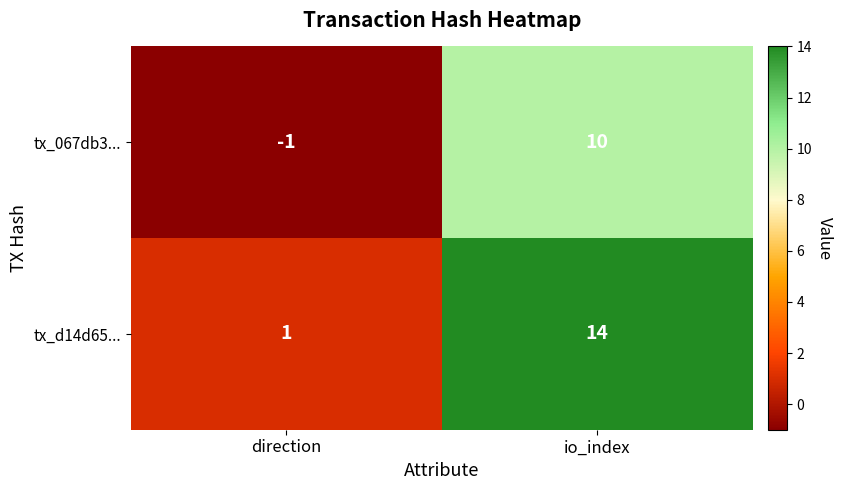

Count the number of data series in this chart.

2